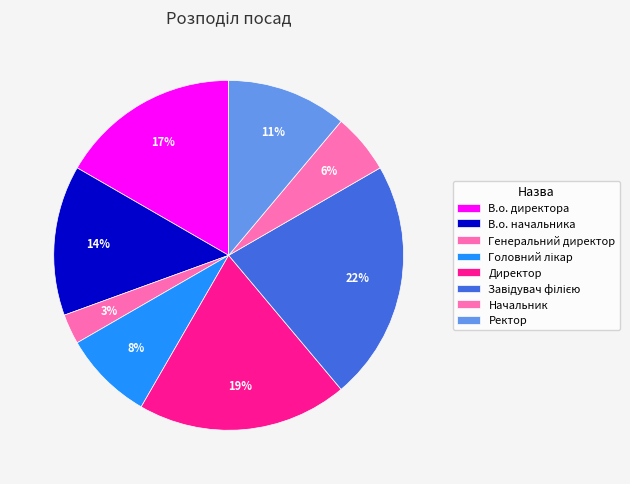

How many slices are in this pie chart?

8